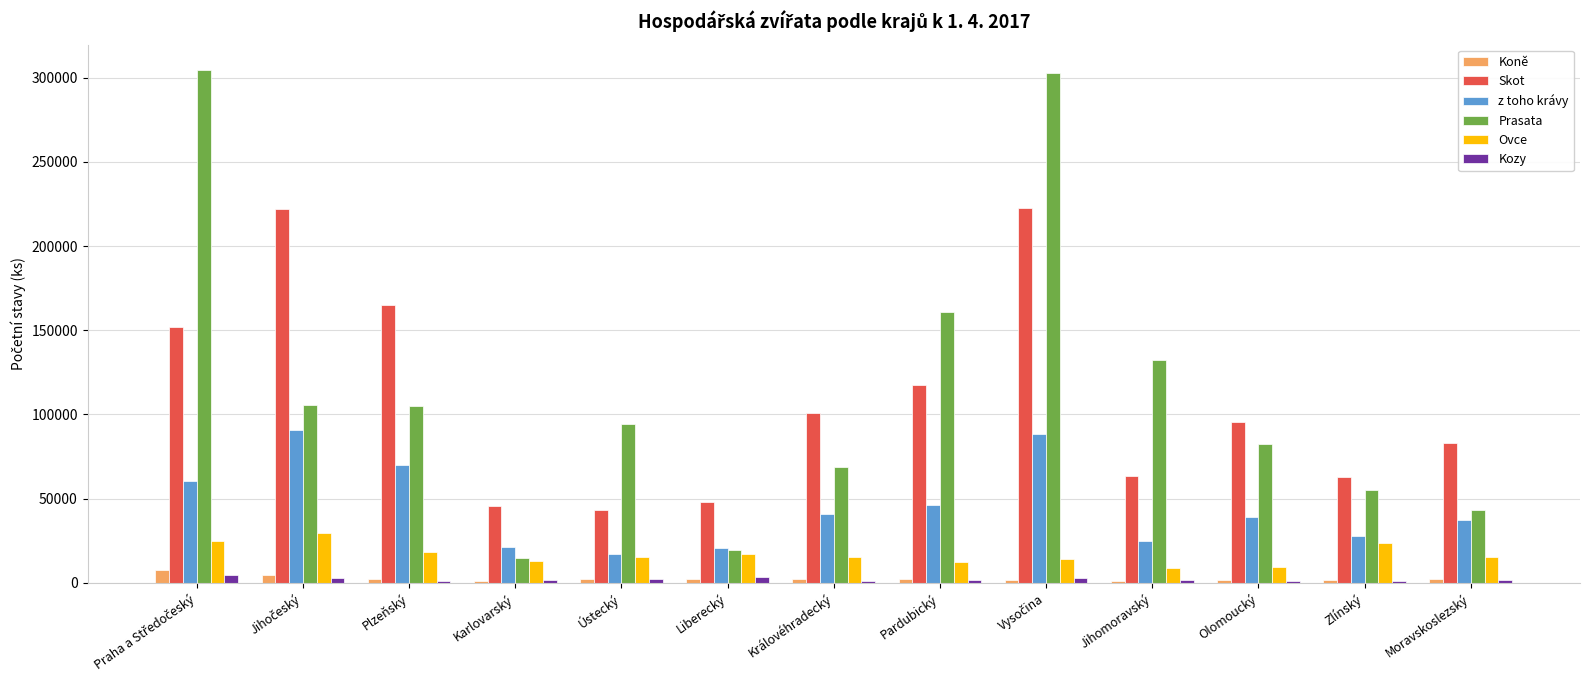

What position from the right is Jihomoravský?

4